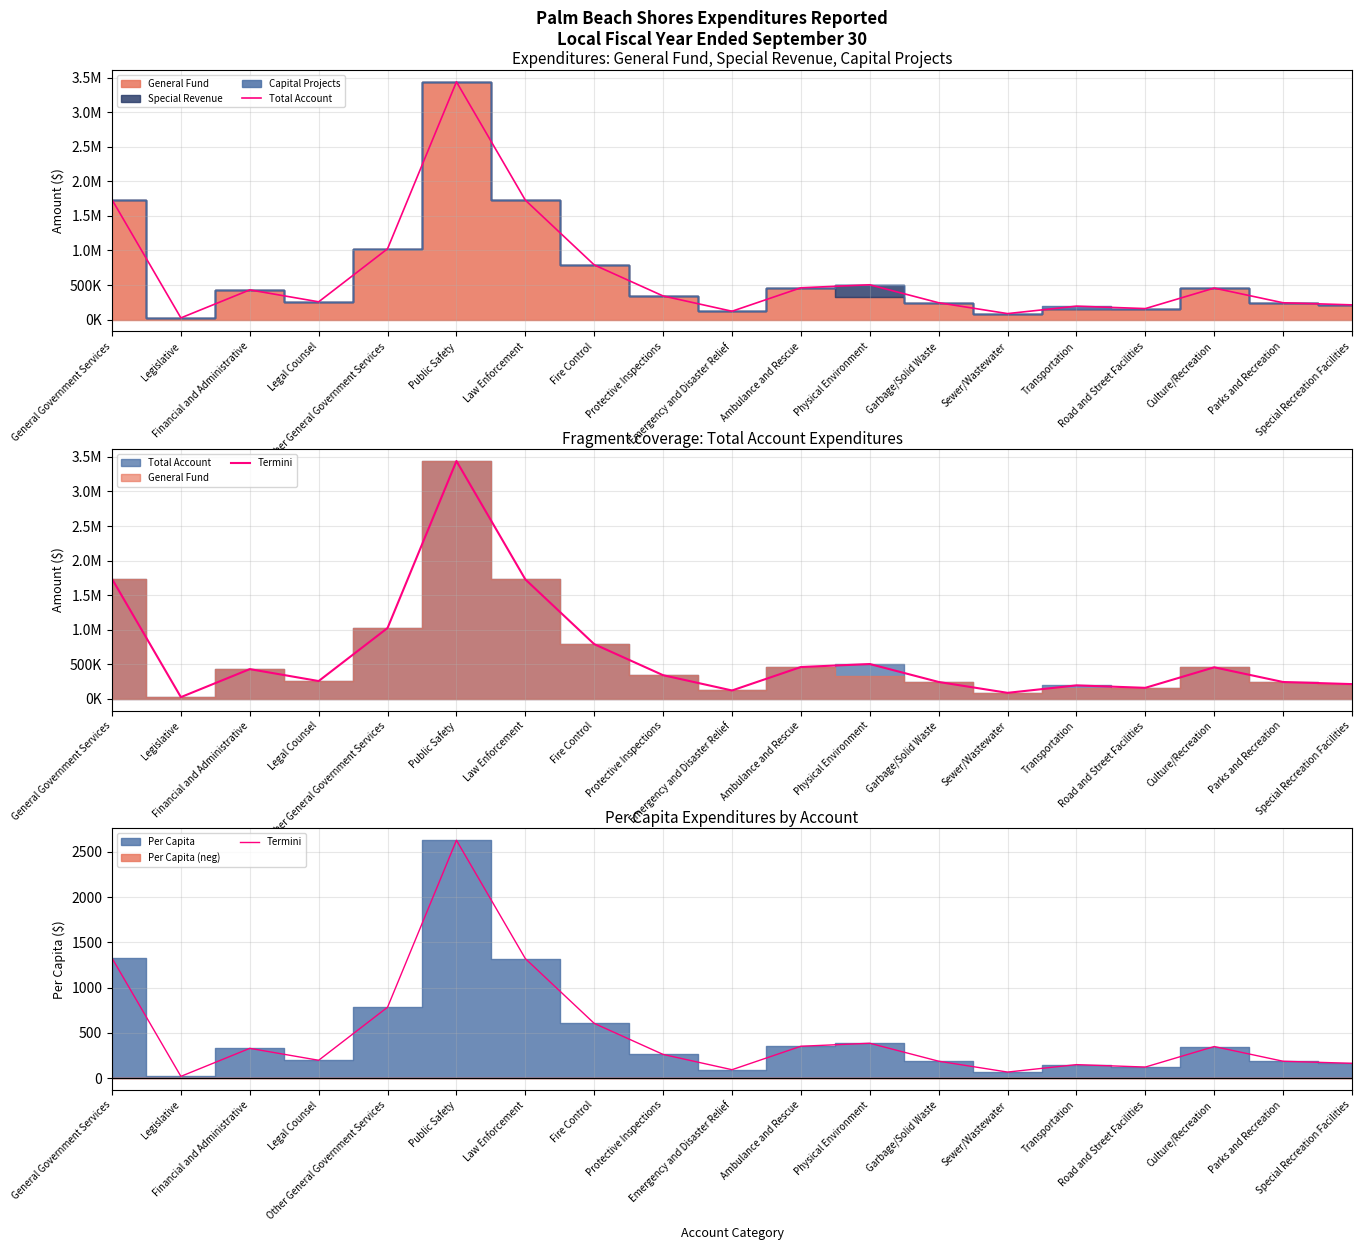

True or false: Termini has more than 1 points higher than both neighbors.

True